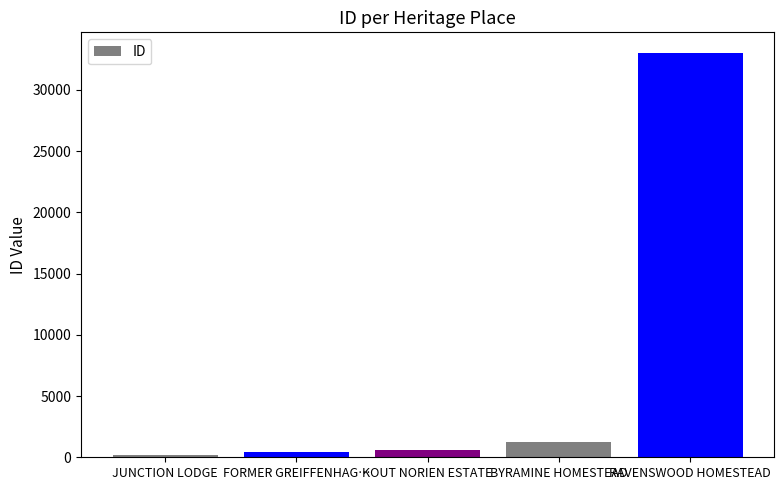

What position from the right is RAVENSWOOD HOMESTEAD?

1